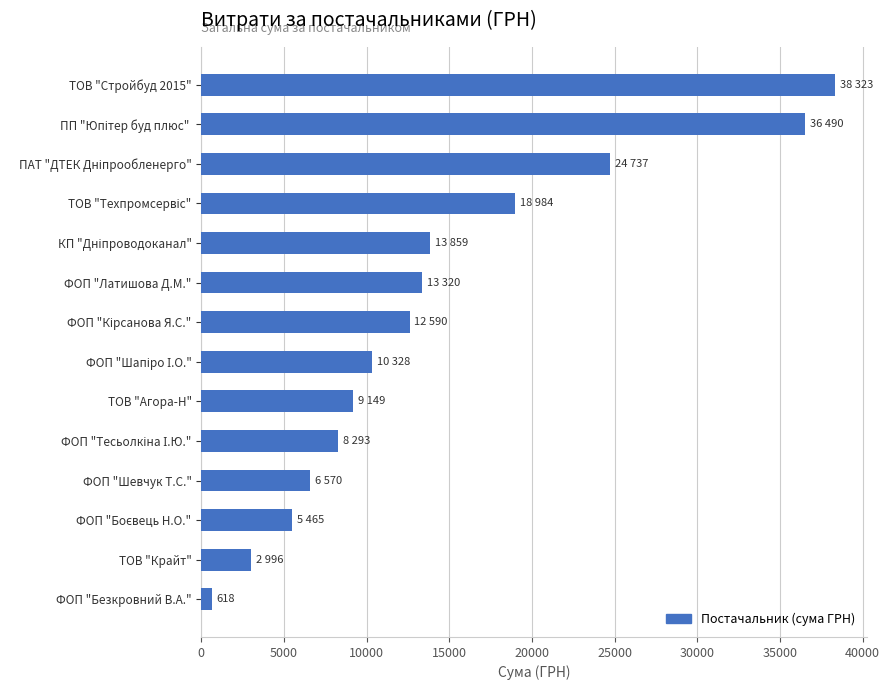

Are the bars grouped side by side (vs. stacked)?

No